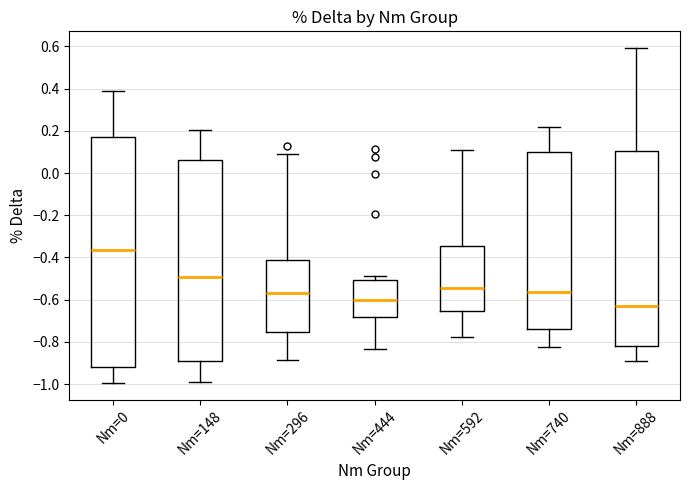

Which box's median line is the lowest?

Nm=888